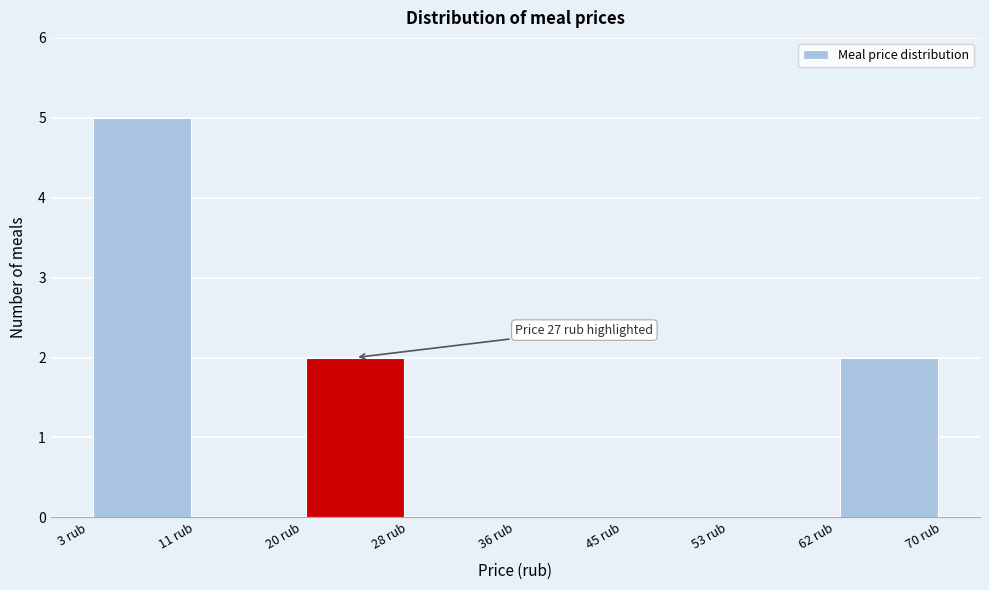

Over which range of the x-axis is the bar tallest?

3 to 11